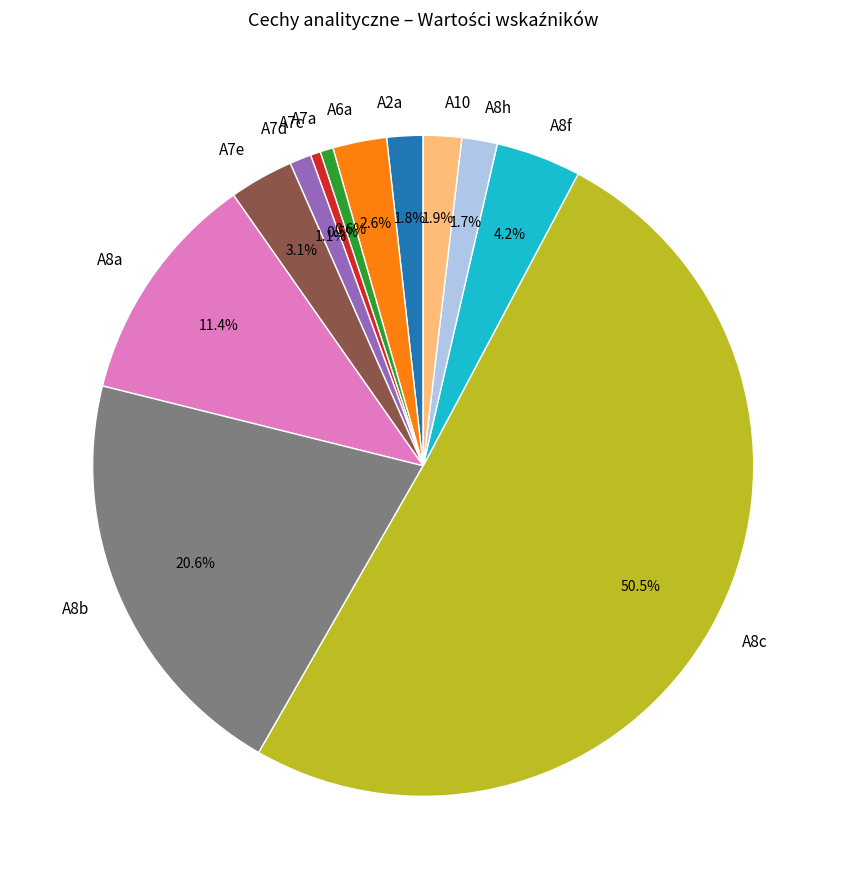

What is the largest slice in the pie chart?

A8c